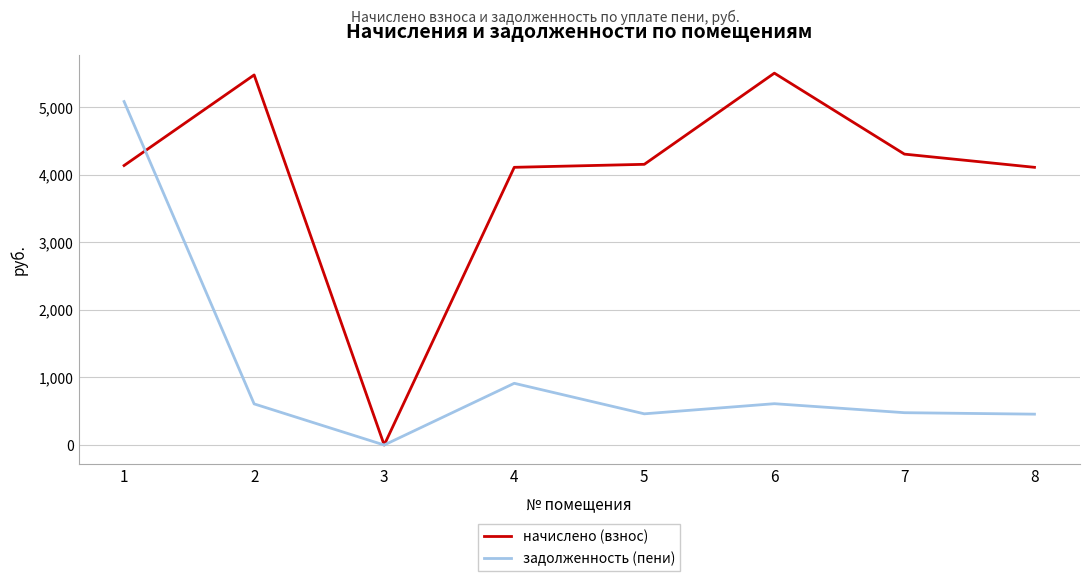

At 8, list the series in order from smallest to largest.

задолженность (пени), начислено (взнос)